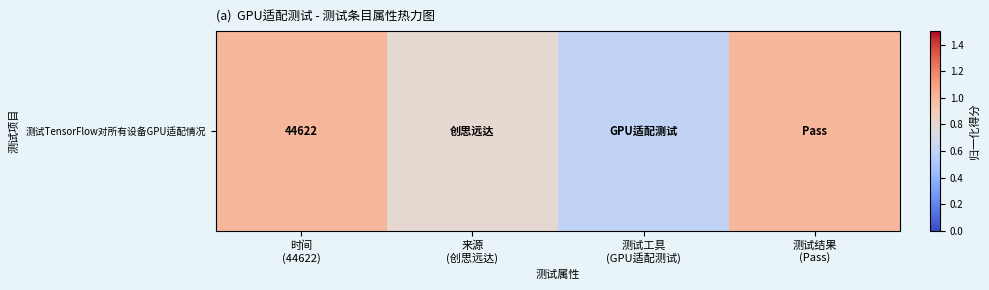

Reading left to right, transcribe all the data shown in this chart.

时间
(44622)=1.0	来源
(创思远达)=0.8	测试工具
(GPU适配测试)=0.6	测试结果
(Pass)=1.0